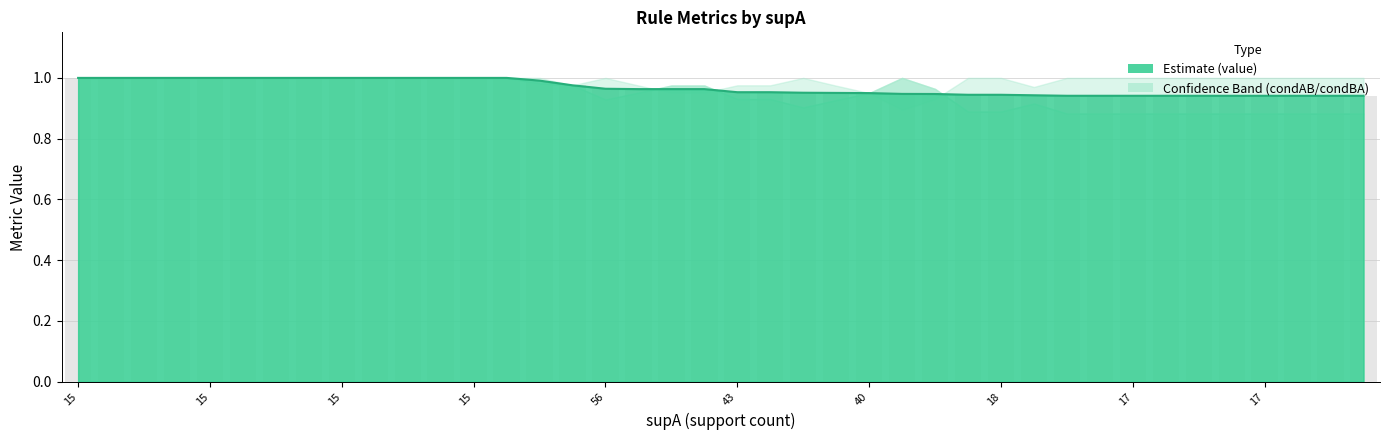

Are the bars grouped side by side (vs. stacked)?

Yes